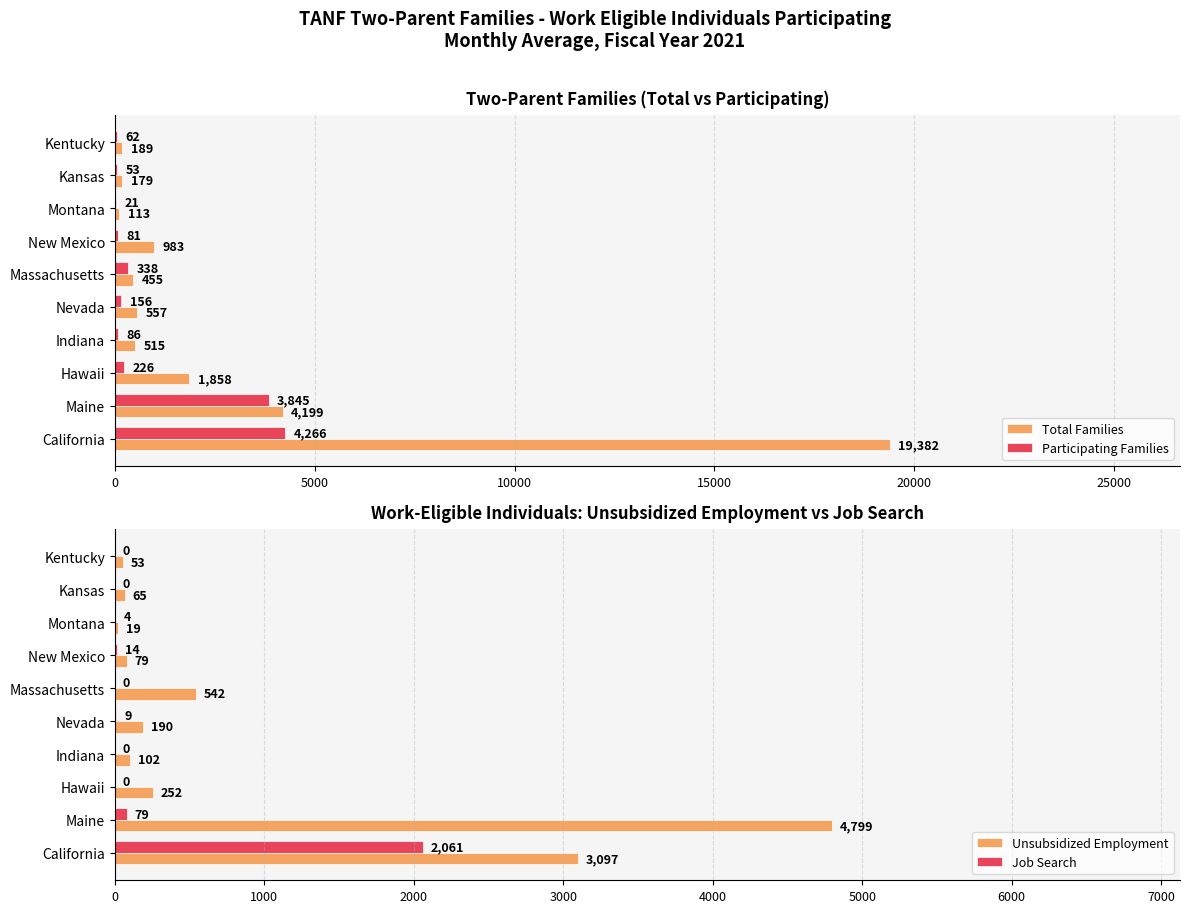

What is the sum of the Unsubsidized Employment values at California and Maine?

7896